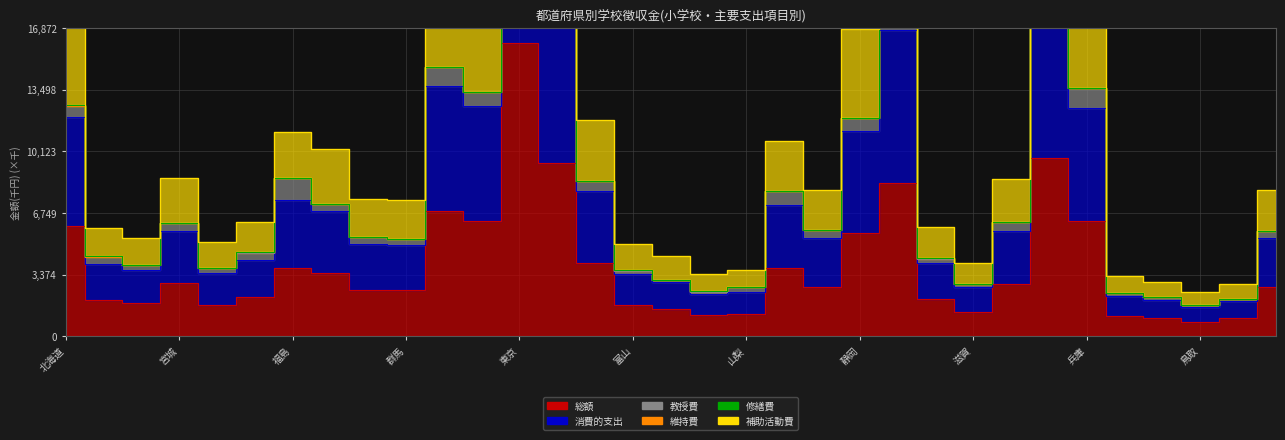

Which series has the widest spread of values?

消費的支出